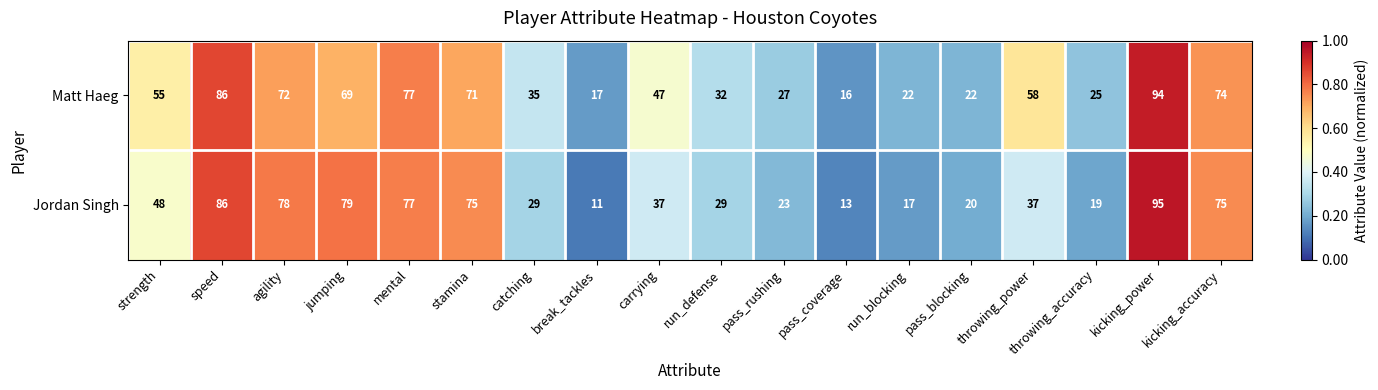

What is the sum of all Jordan Singh values?

848